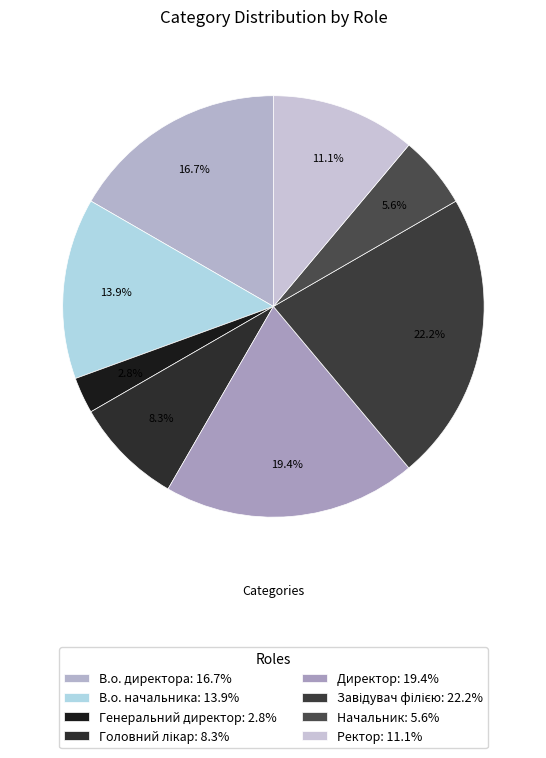

Which category has the smallest portion of the pie?

Генеральний директор